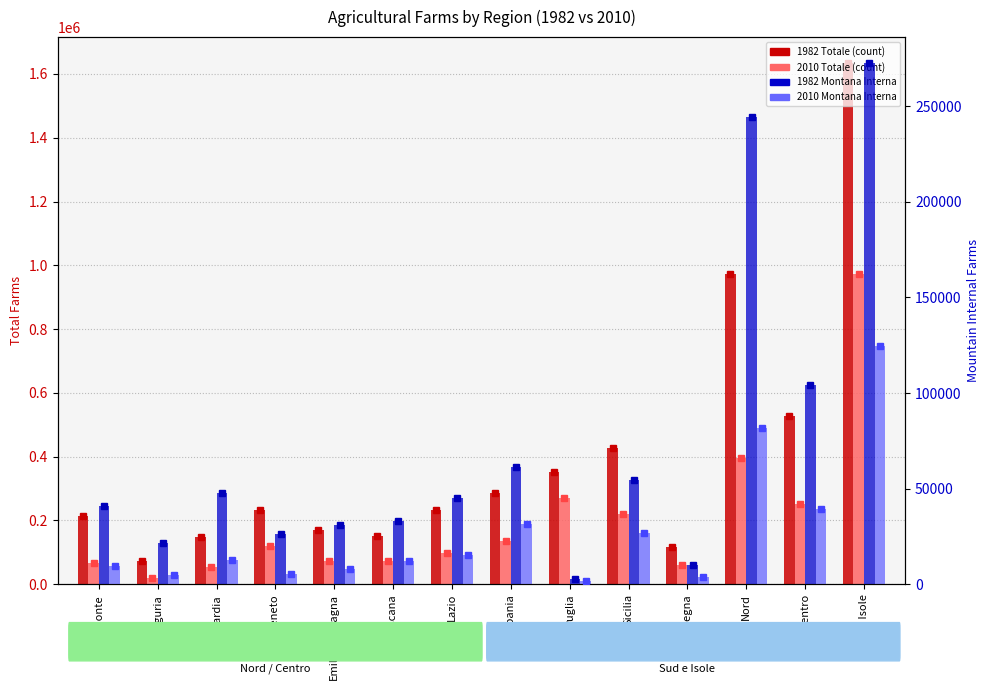

The 2010 Totale series shows 136872 at Campania. True or false?

True